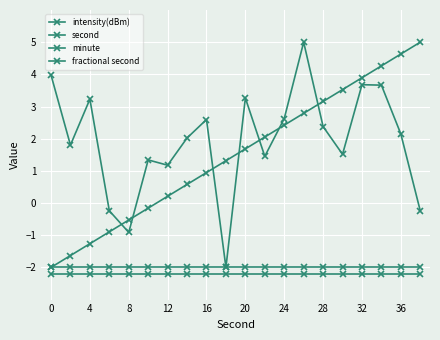

How many lines are shown in the chart?

4